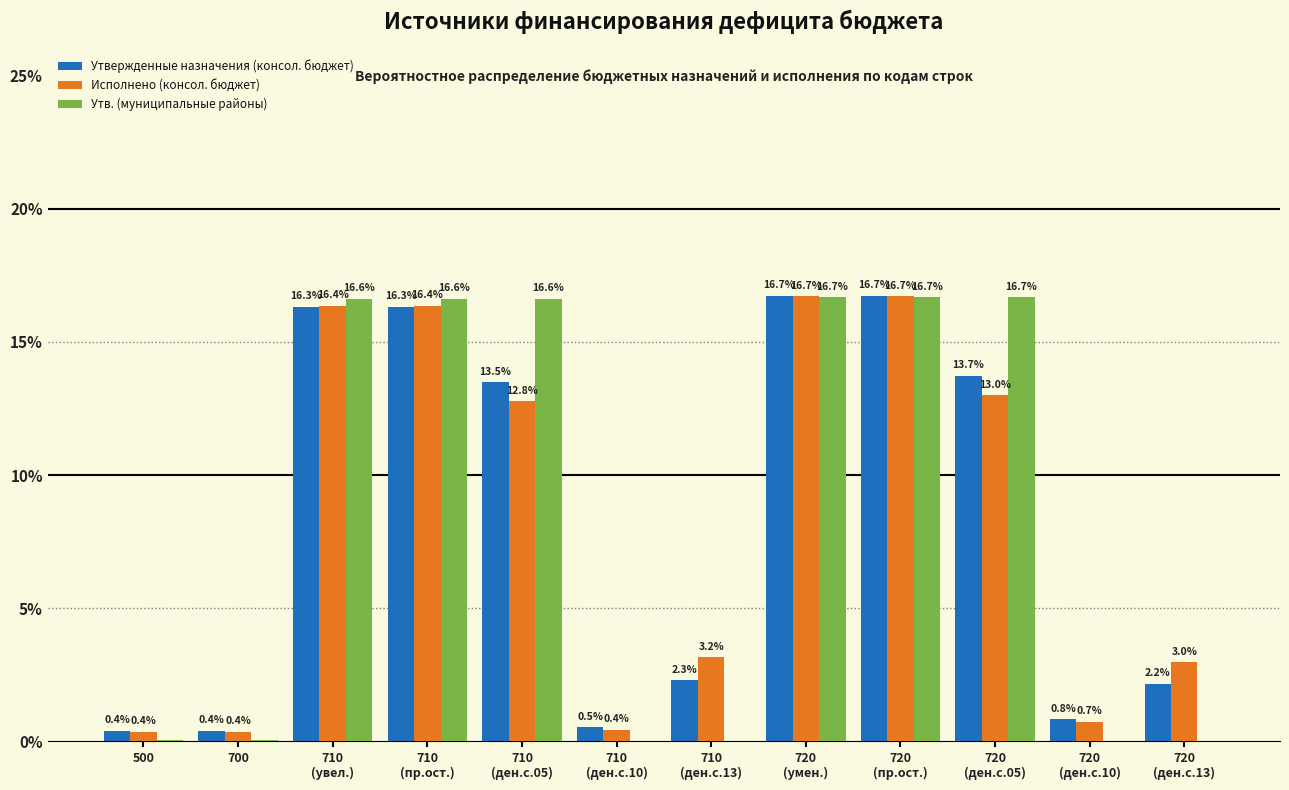

What is the maximum value shown in the chart?

16.7